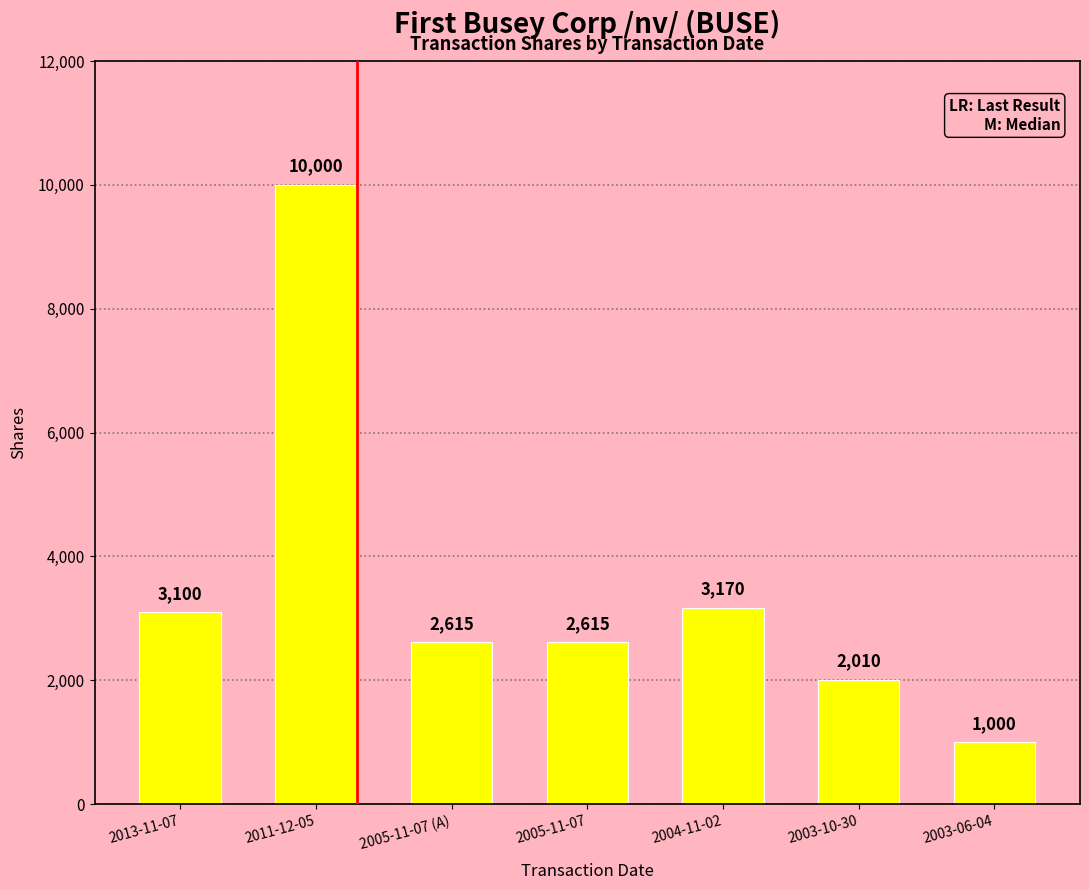

What value does the data have at 2011-12-05, to the nearest 100?

10000